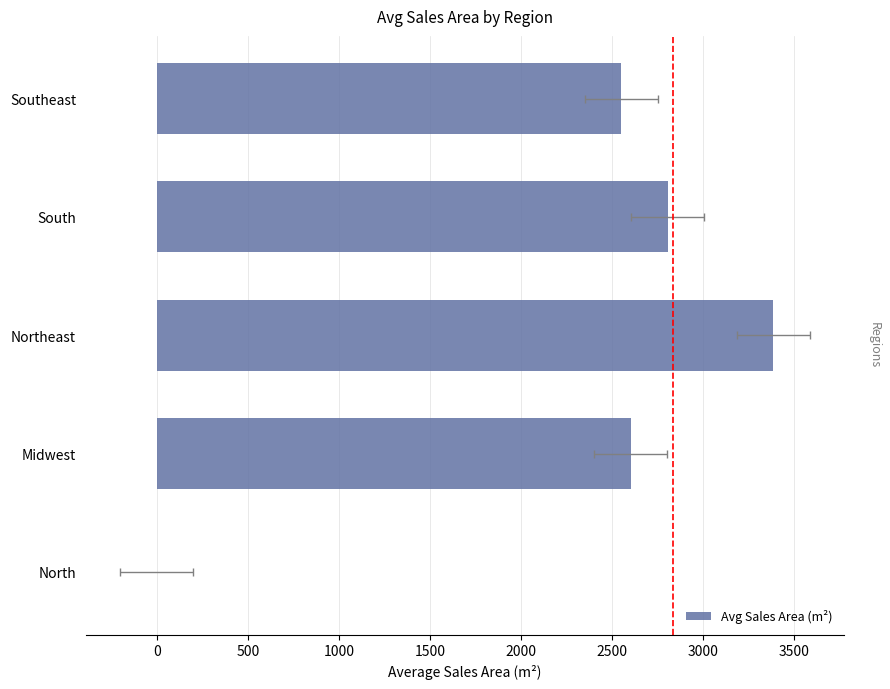

What is the value of the 4th bar from the left?

2804.2